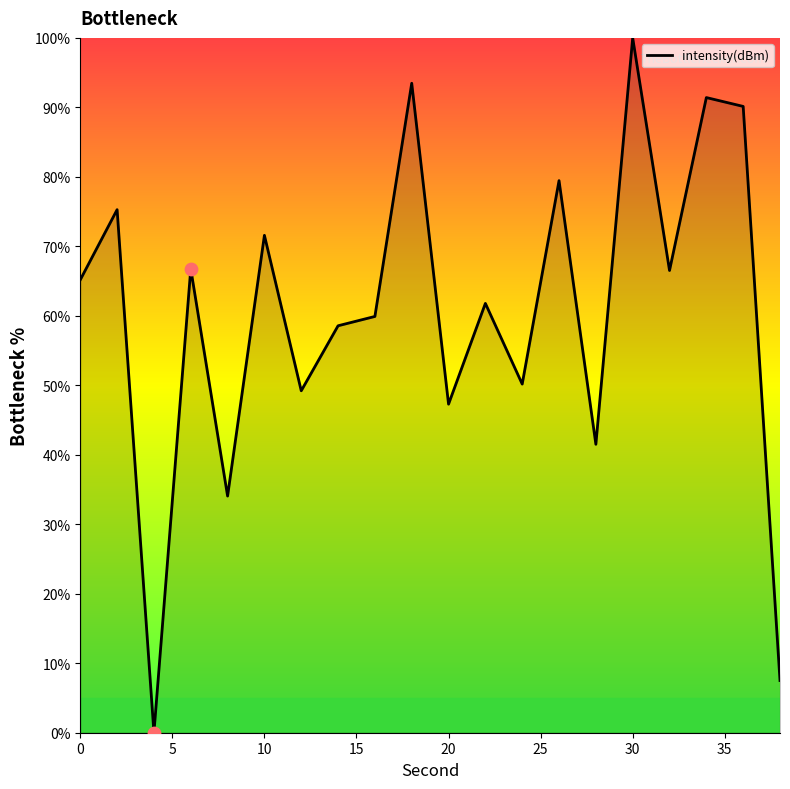

What is the maximum value shown in the chart?

100.0